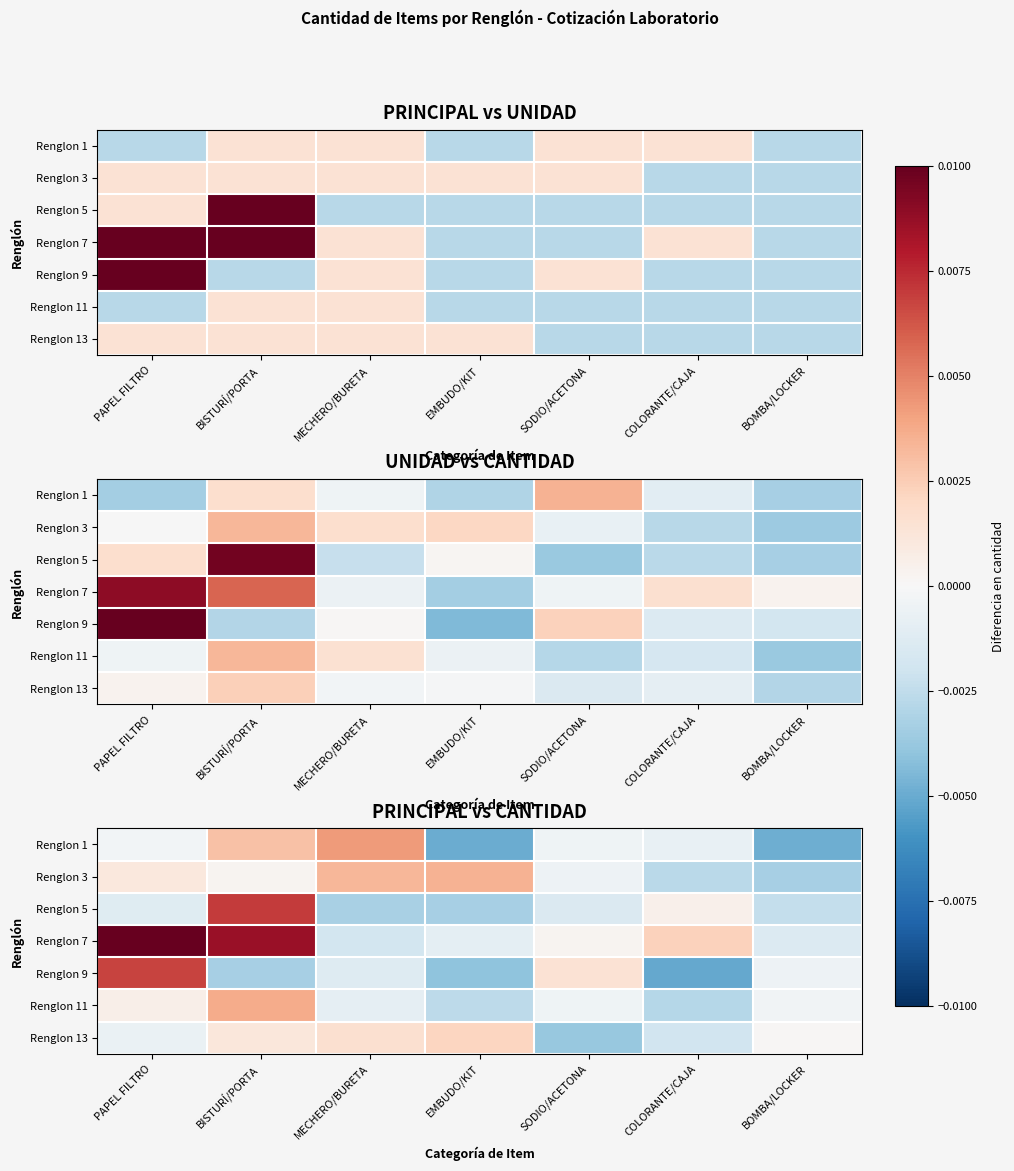

Rank the categories by Renglon 1 value from highest to lowest.

MECHERO/BURETA, BISTURÍ/PORTA, PAPEL FILTRO, SODIO/ACETONA, COLORANTE/CAJA, BOMBA/LOCKER, EMBUDO/KIT